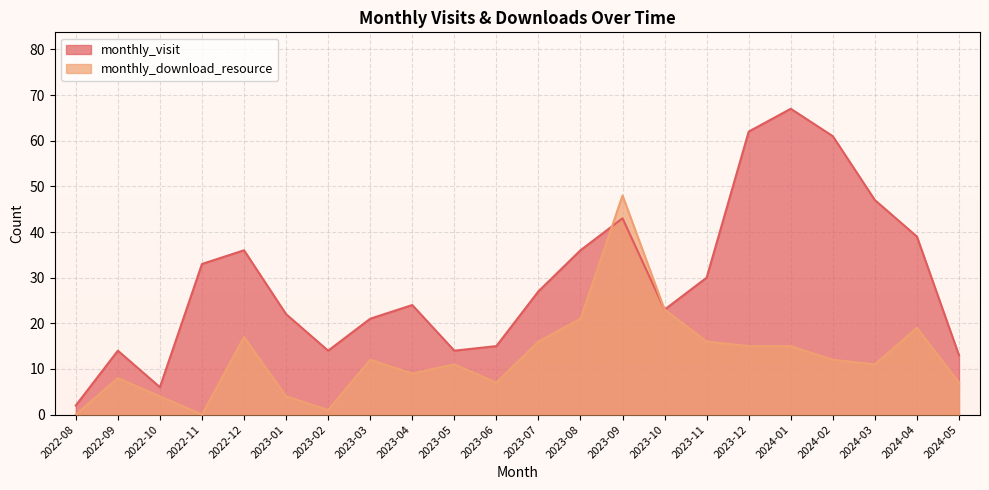

Which series has the largest total across all categories?

monthly_visit